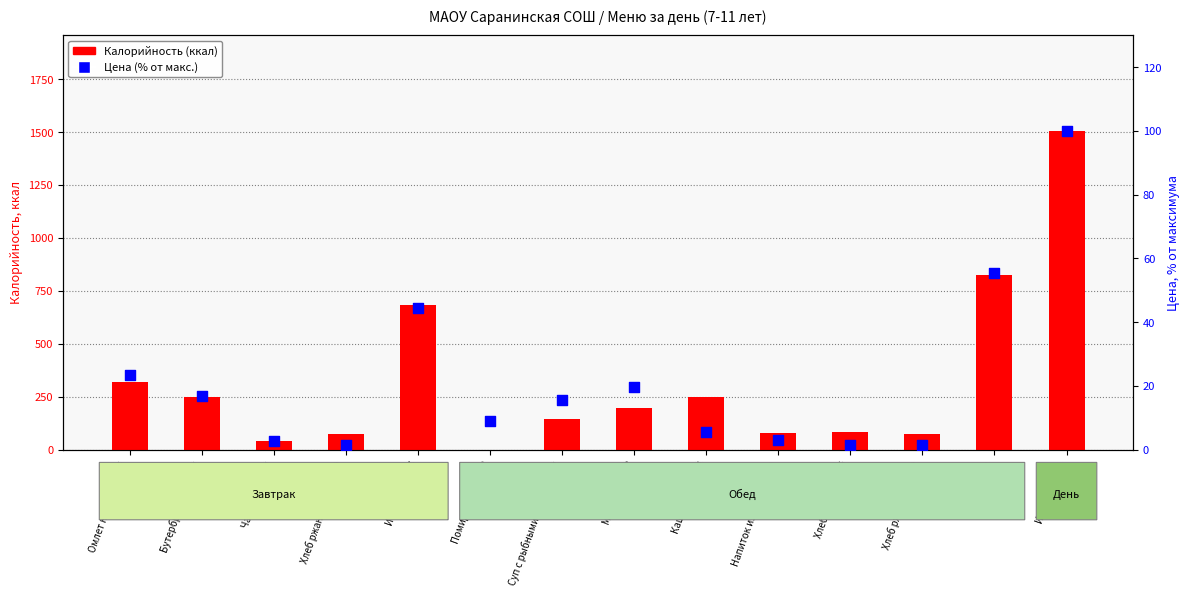

What are all the series names shown in the legend?

Калорийность (ккал), Цена (% от макс.)